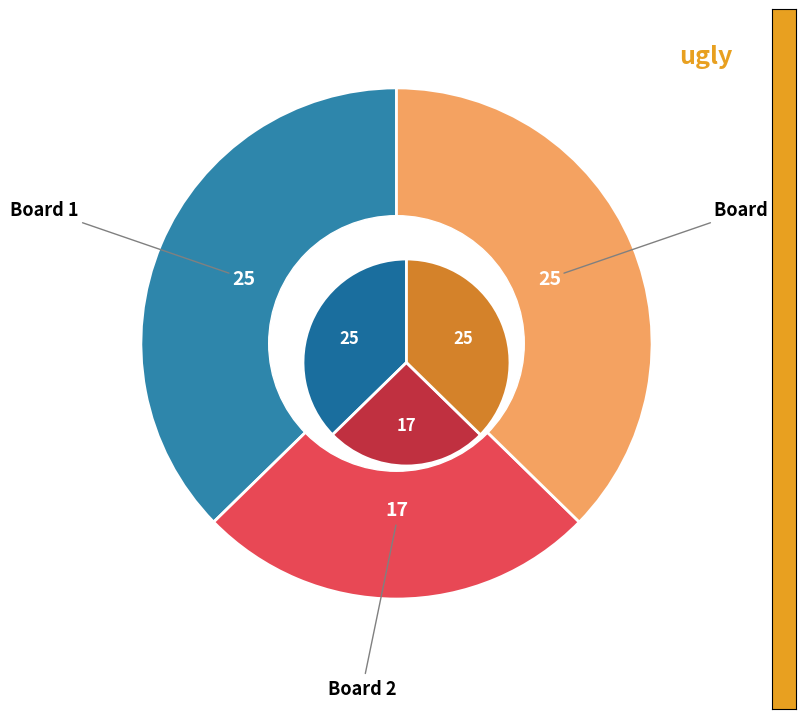

What percentage is the Board 1 slice, to the nearest percent?

37%